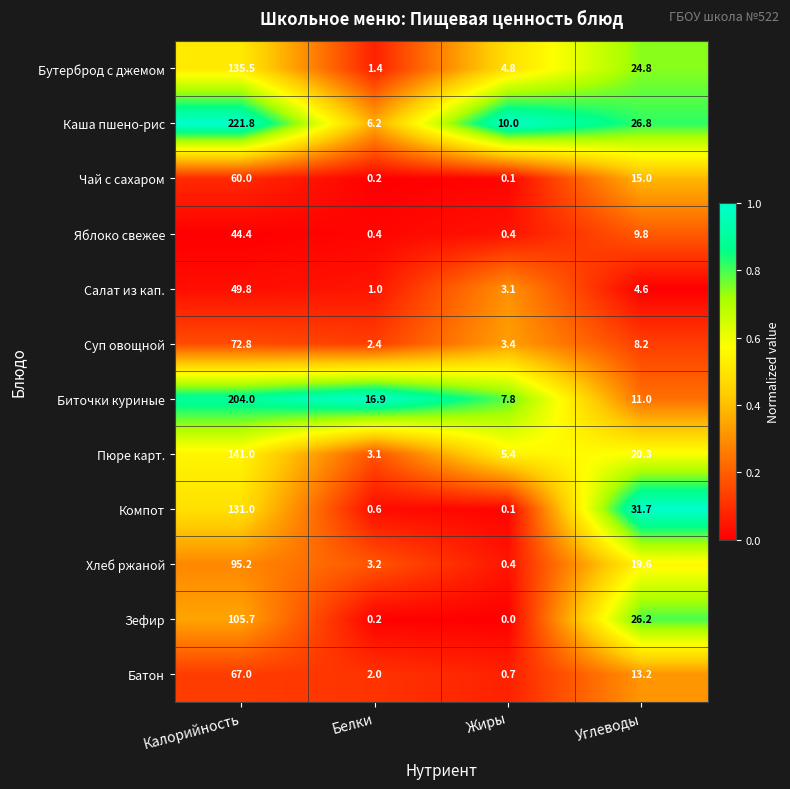

Where is Зефир nearest to the value 52?

Углеводы